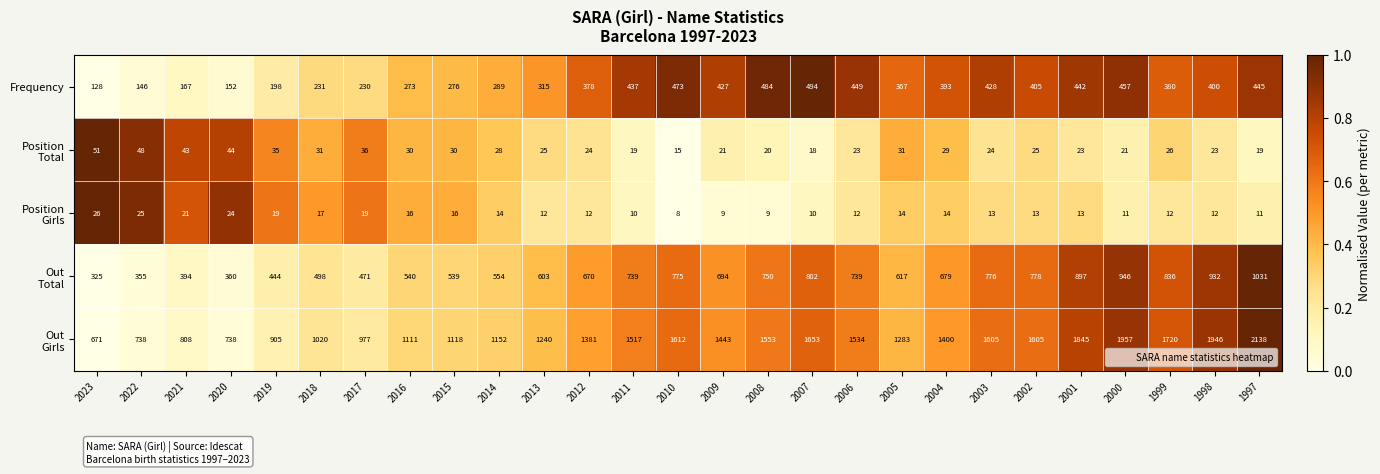

How many distinct data groups are displayed?

5